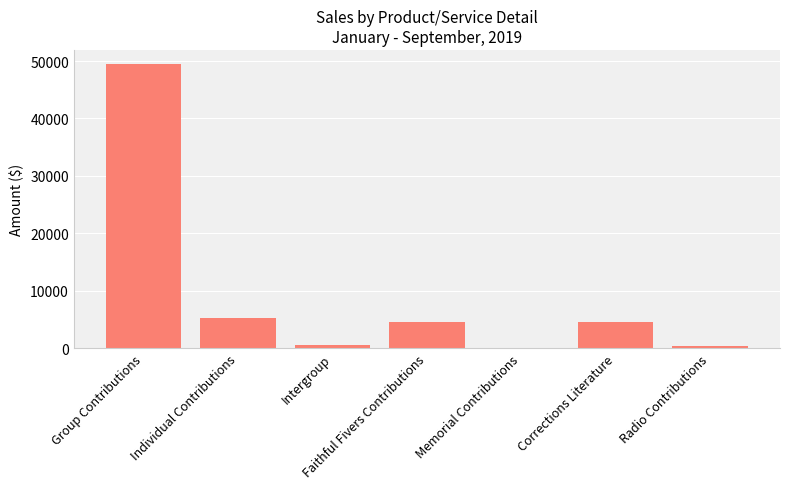

What is the sum of all values?

64641.3